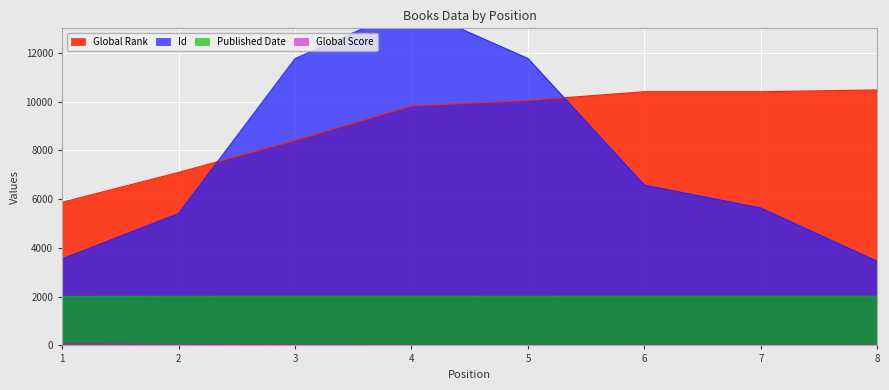

Is the value of Id at 1 greater than the value of Global Score at 1?

Yes